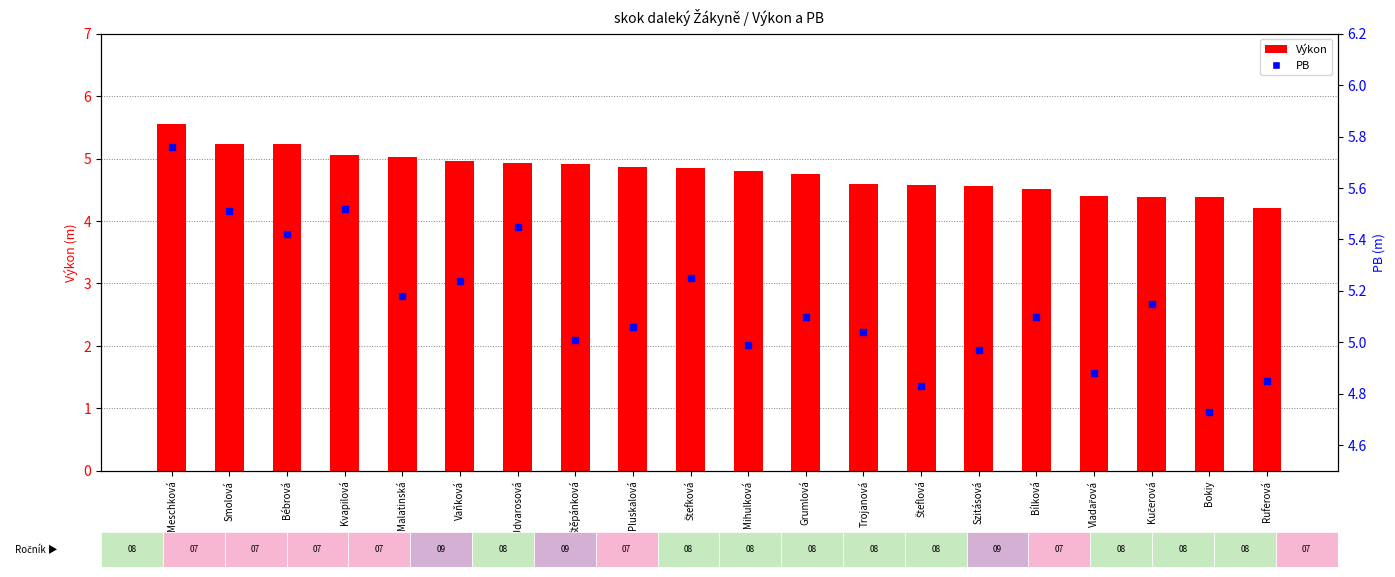

At which category is the sum across all series the highest?

Meschková